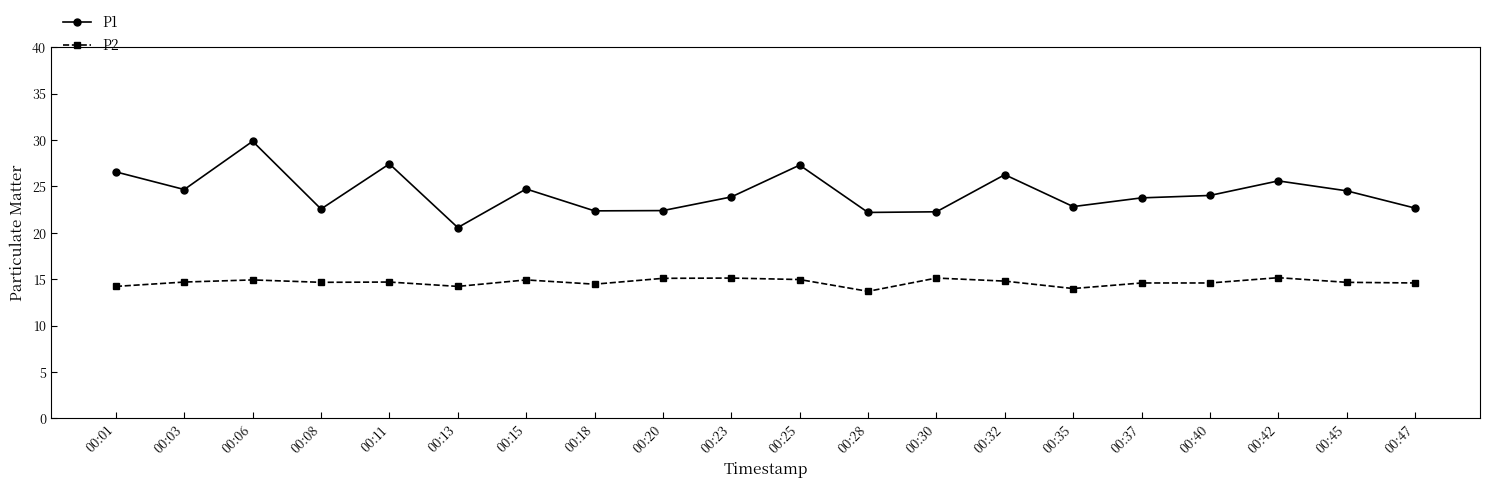

What is the sum of all P1 values?

486.5